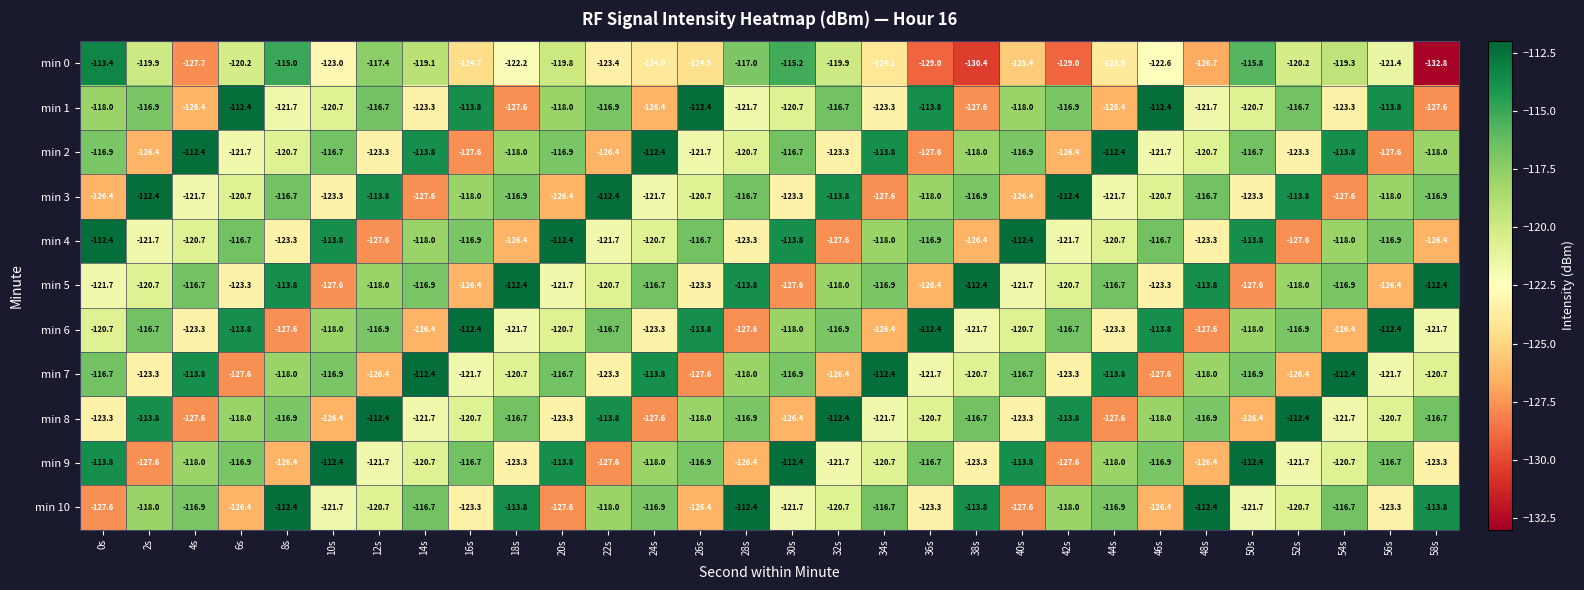

The value of min 9 at 44s is -118.0. True or false?

True